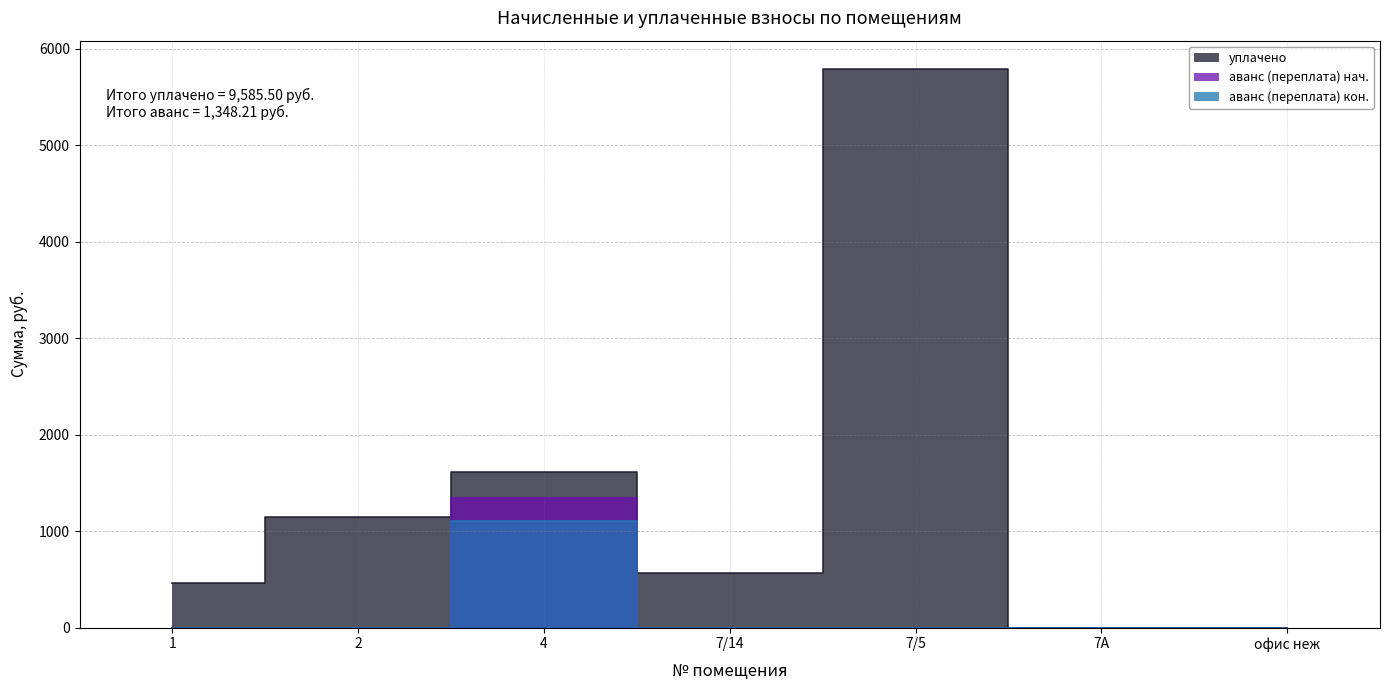

How many data points in уплачено are less than 569?

3